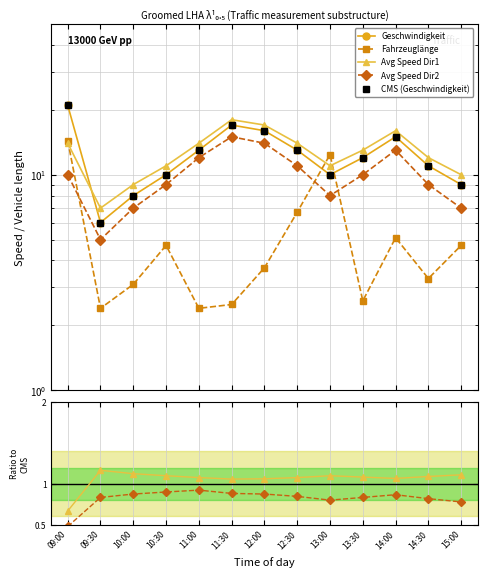

Which series changed the most between 09:30 and 14:30?

Geschwindigkeit